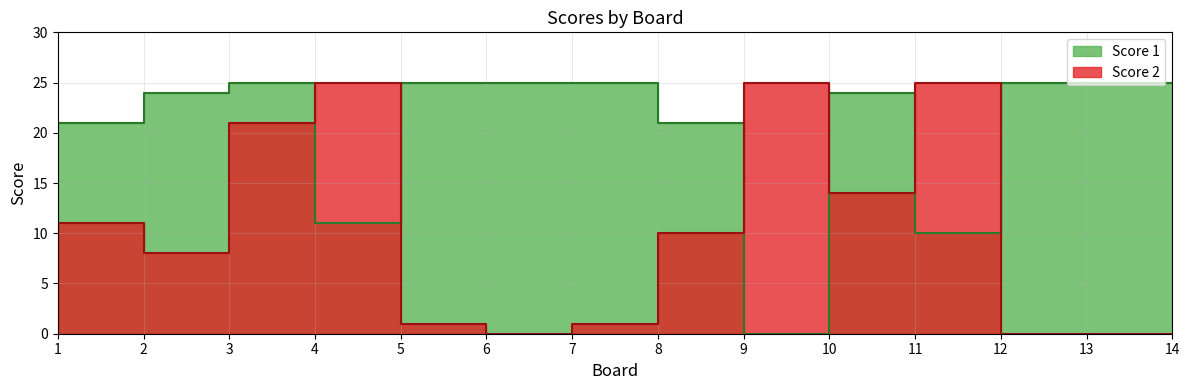

Reading left to right, transcribe all the data shown in this chart.

Score 1: 21	24	25	11	25	25	25	21	0	24	10	25	25	25
Score 2: 11	8	21	25	1	0	1	10	25	14	25	0	0	0